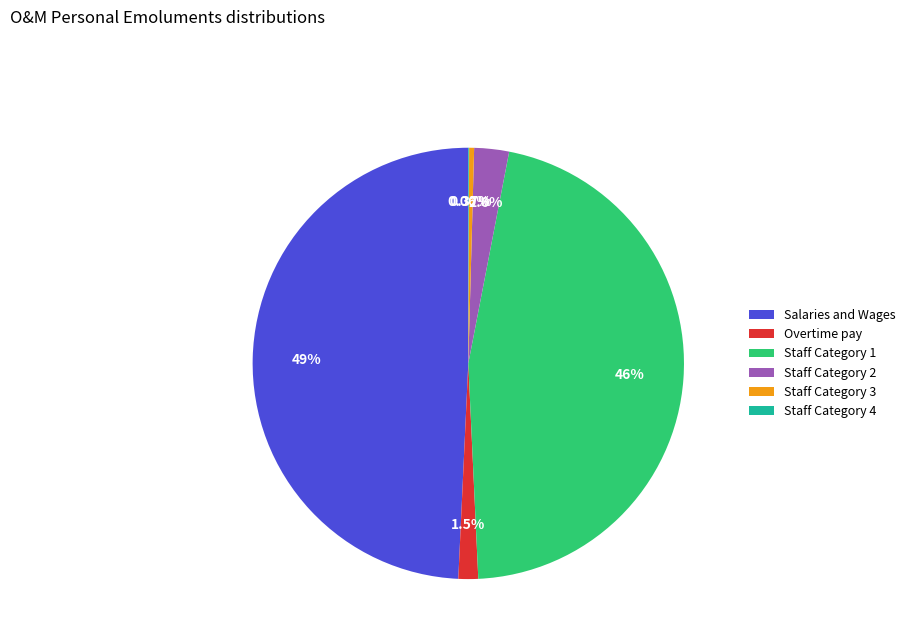

Is there a majority slice in this chart?

No